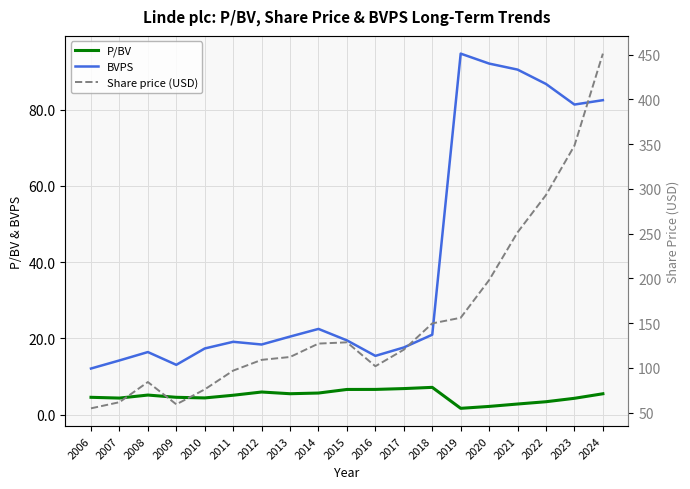

Is this an area chart (filled region under the line)?

No